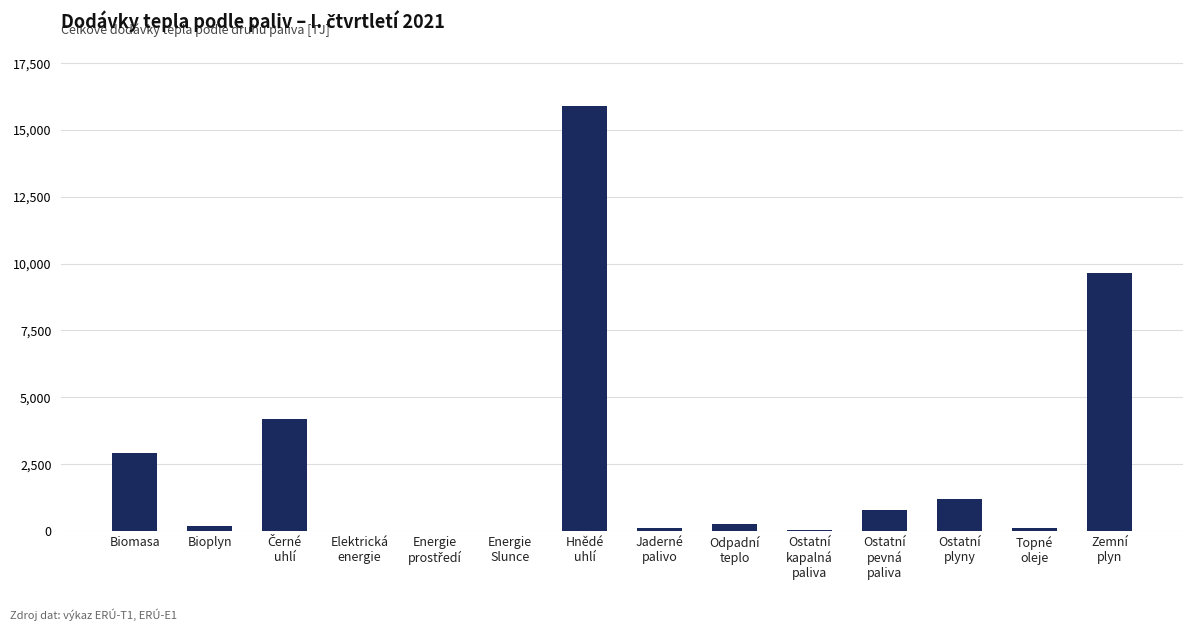

What is the sum of all values?

35360.9